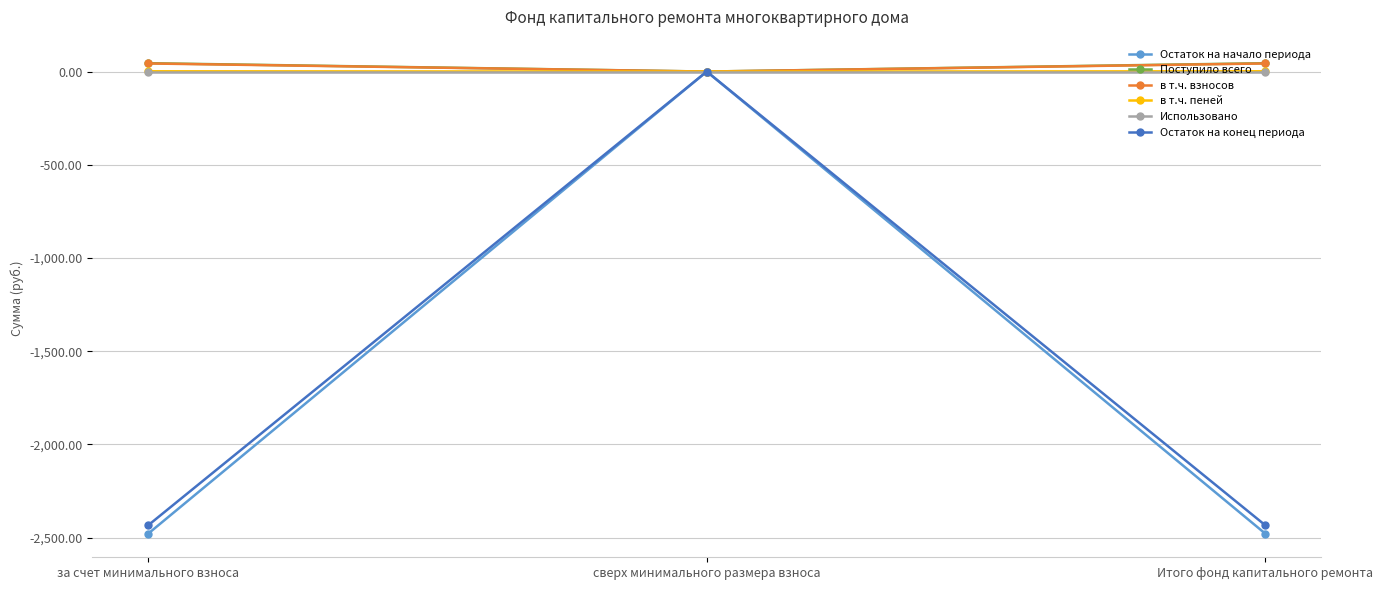

How many negative values does the Остаток на конец периода series have?

2